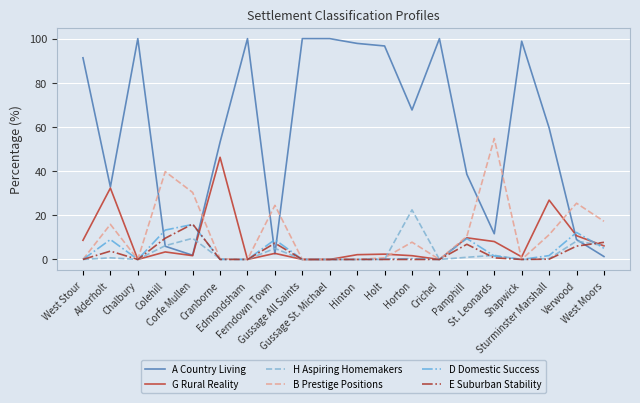

Is this an area chart (filled region under the line)?

No